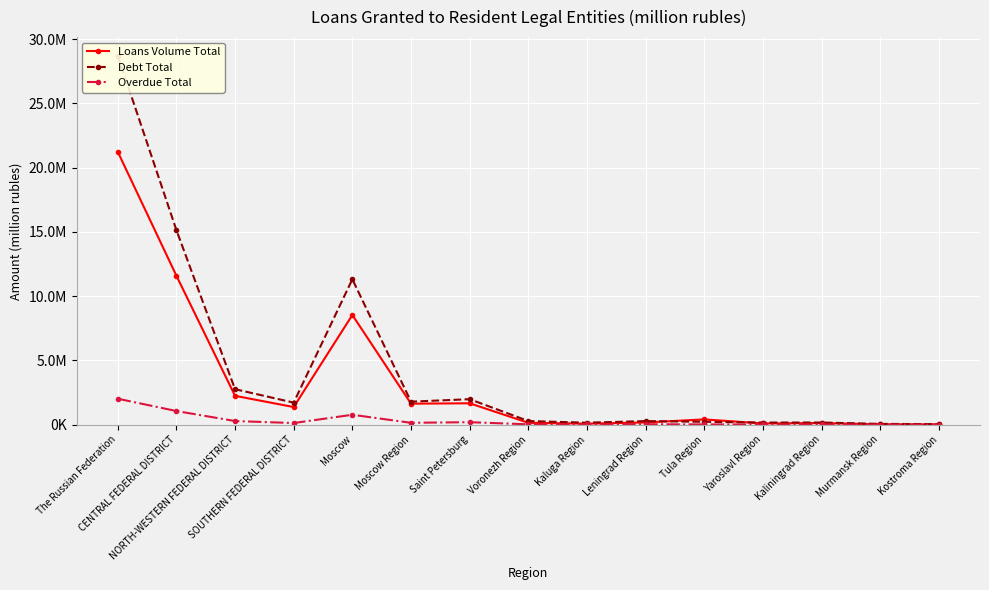

Which has a higher value, Moscow Region or Kostroma Region?

Moscow Region